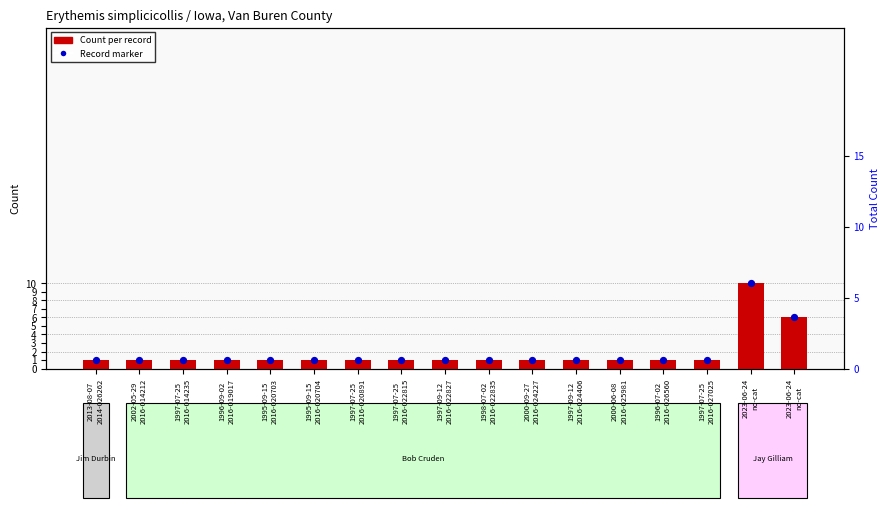

Approximately how many times larger is the value at 2023-06-24
no-cat compared to 1997-07-25
2016-022815?

6.0